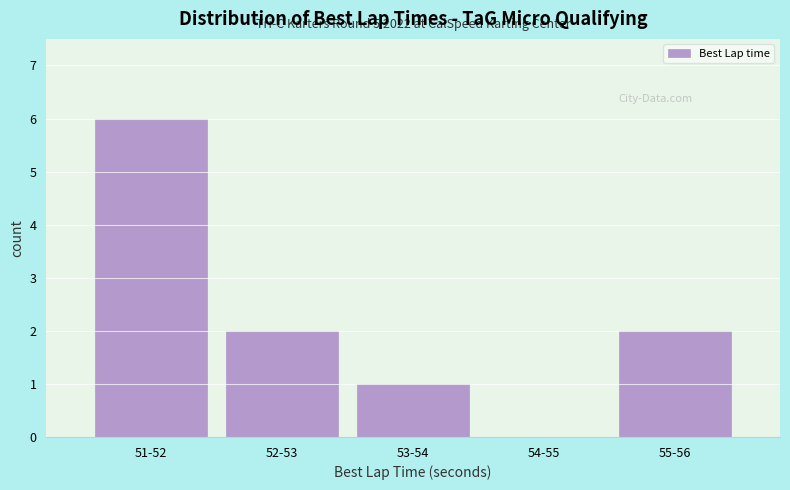

Reading left to right, extract all data points from this chart.

51-52=6	52-53=2	53-54=1	54-55=0	55-56=2